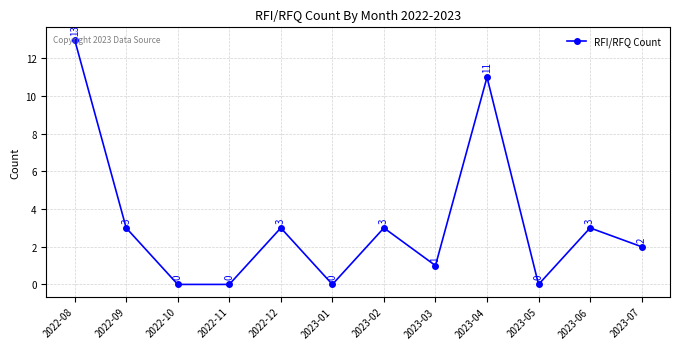

Which label corresponds to the largest value in the chart?

2022-08